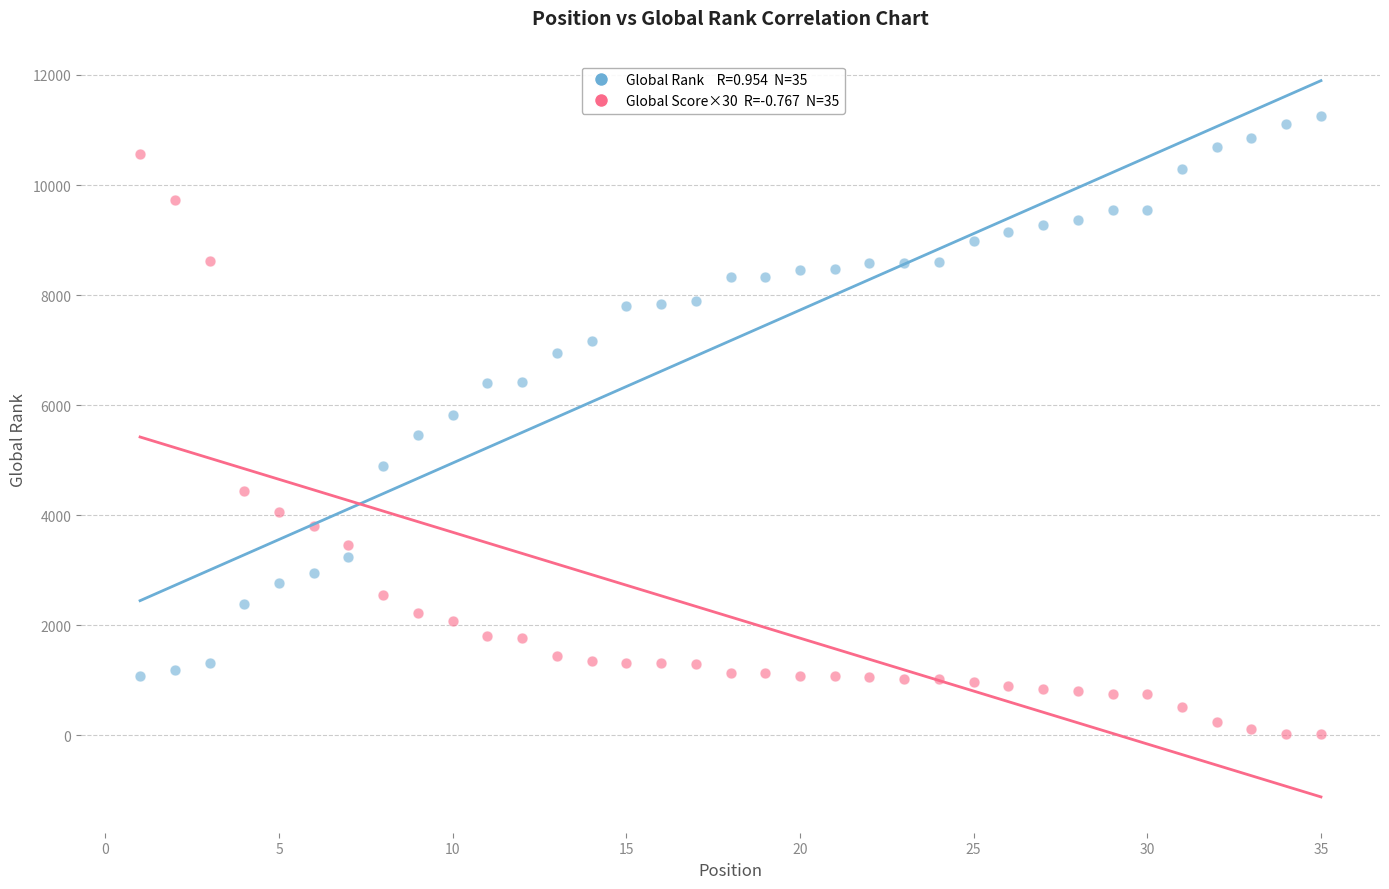

Across all data points, what is the range of Y values (max minus min)?

11227